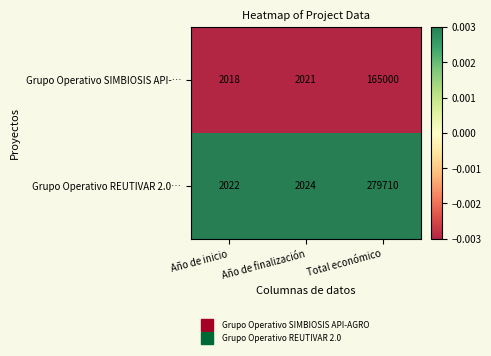

List the series in order of their peak value, lowest first.

Grupo Operativo SIMBIOSIS API-…, Grupo Operativo REUTIVAR 2.0…